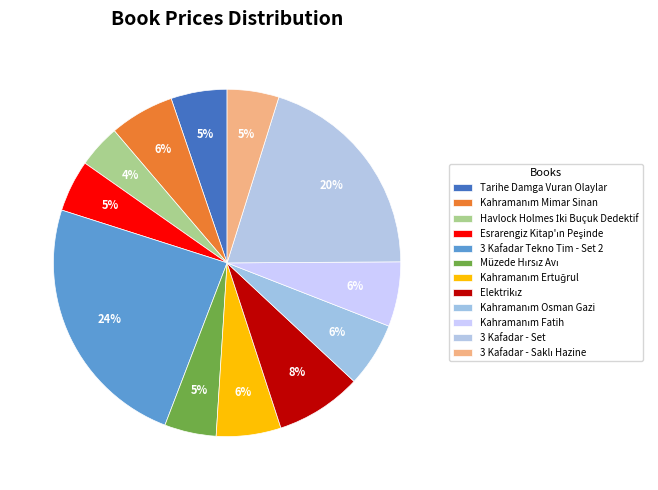

Is it true that Kahramanım Ertuğrul is 6% of the pie?

True